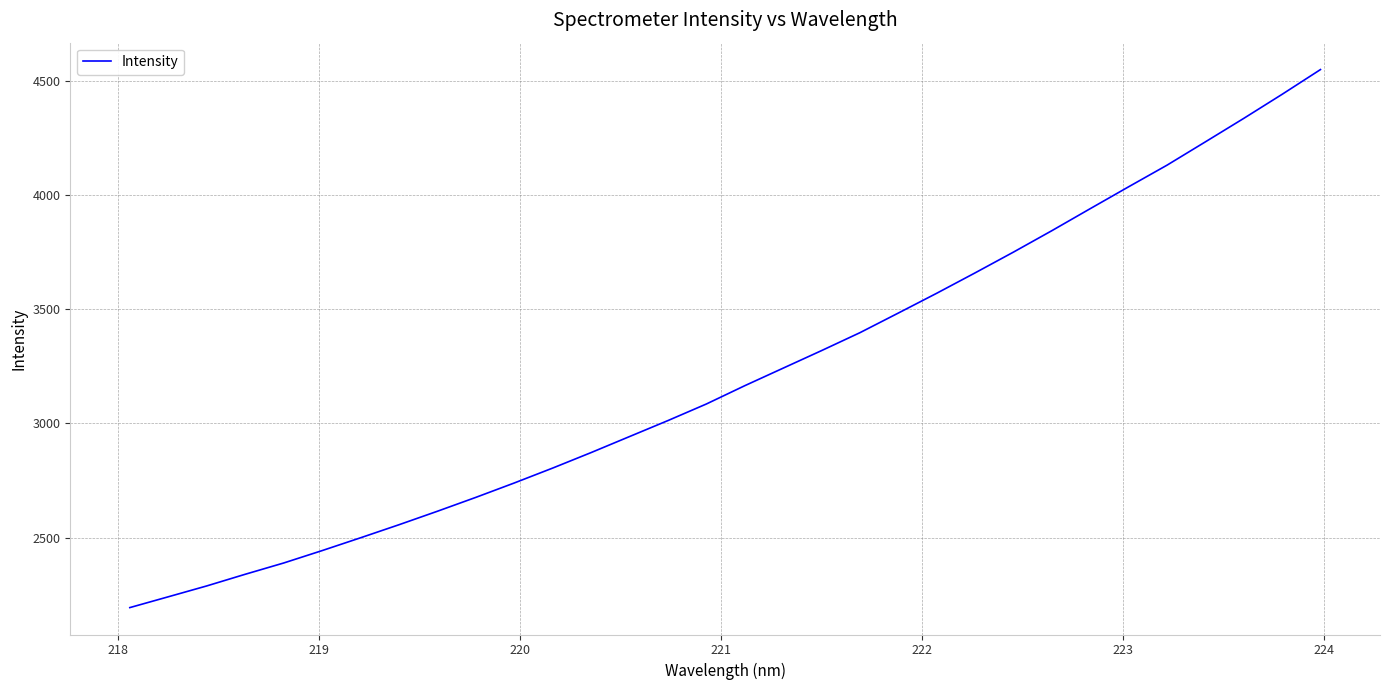

What is the maximum value shown in the chart?

4549.9